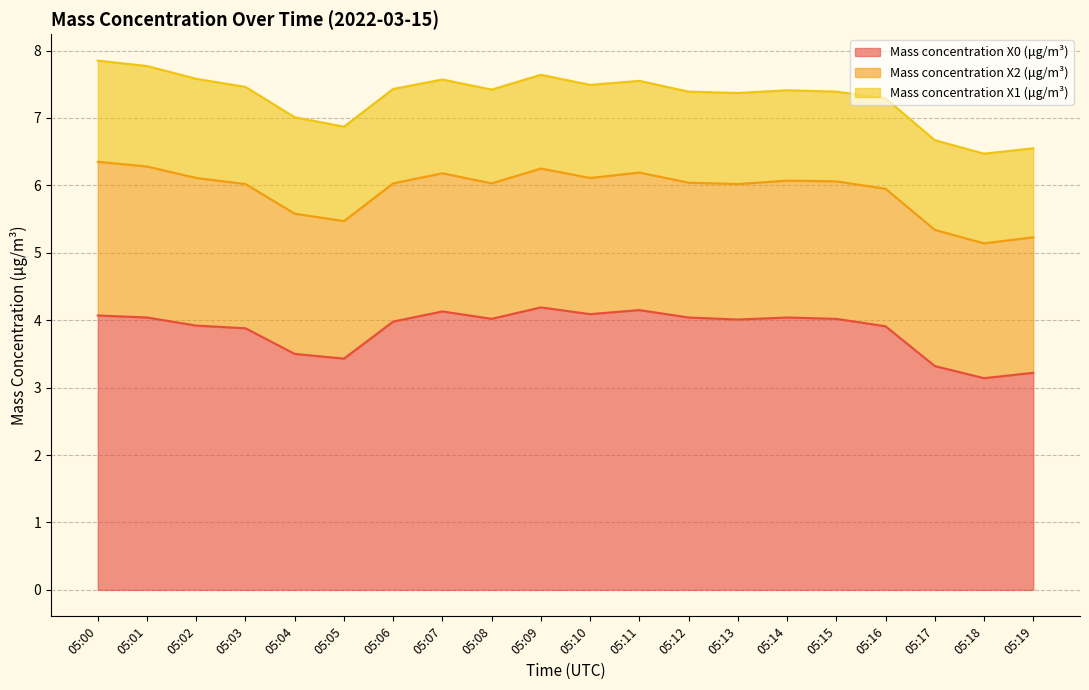

True or false: Mass concentration X0 (μg/m³) and Mass concentration X2 (μg/m³) cross at least once.

False